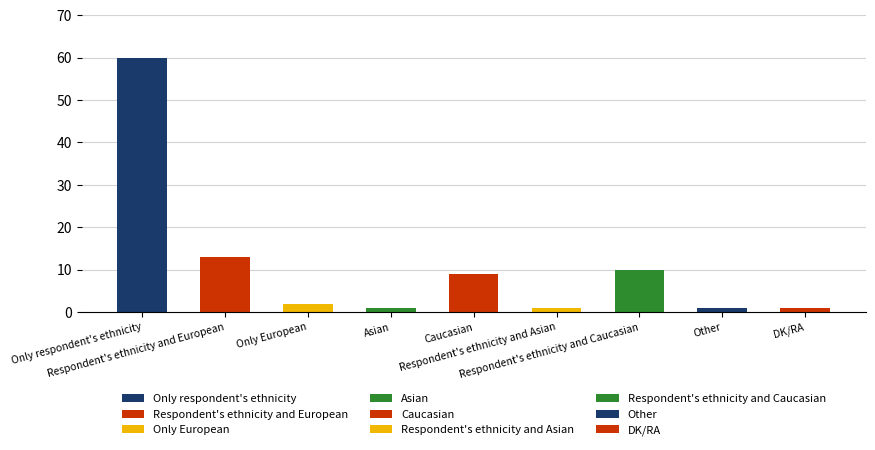

What is the sum of the values at Respondent's ethnicity and European and Only European?

15